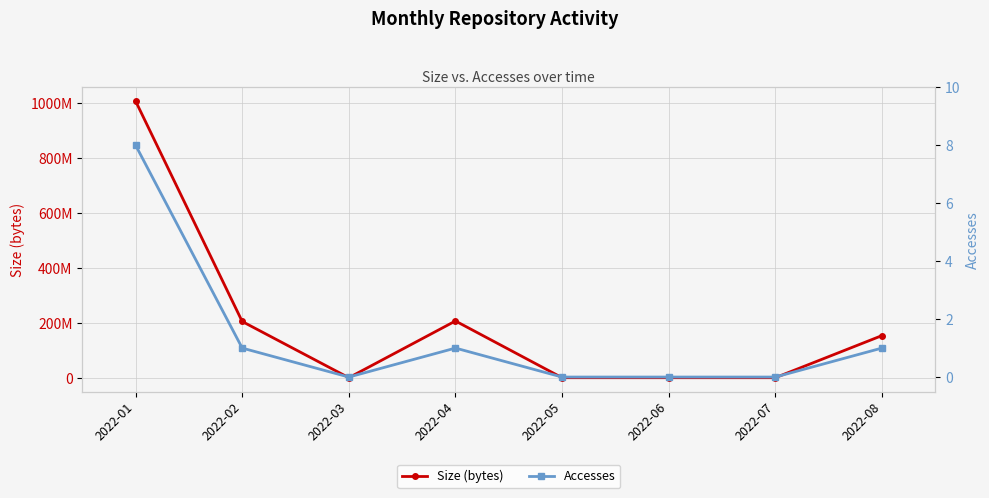

Is the value of Size (bytes) at 2022-03 greater than the value of Accesses at 2022-05?

No